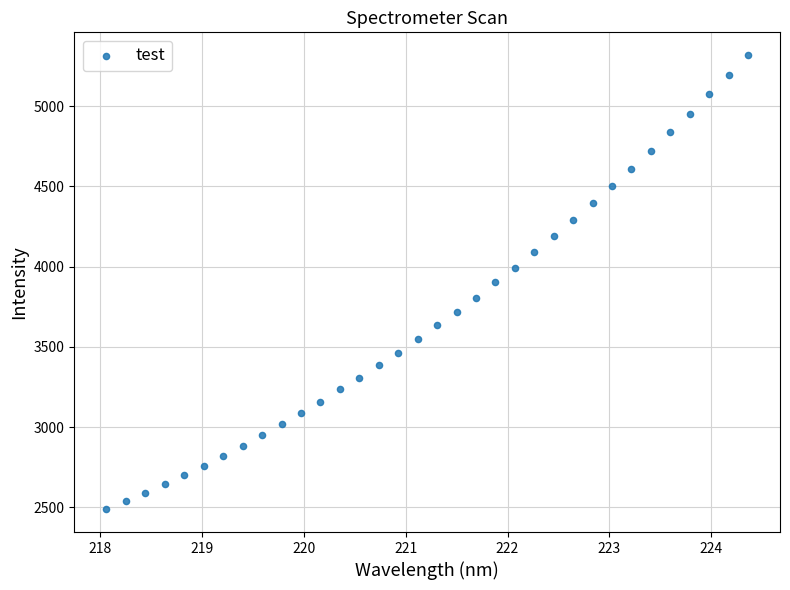

What is the range of X values (max minus min)?

6.3